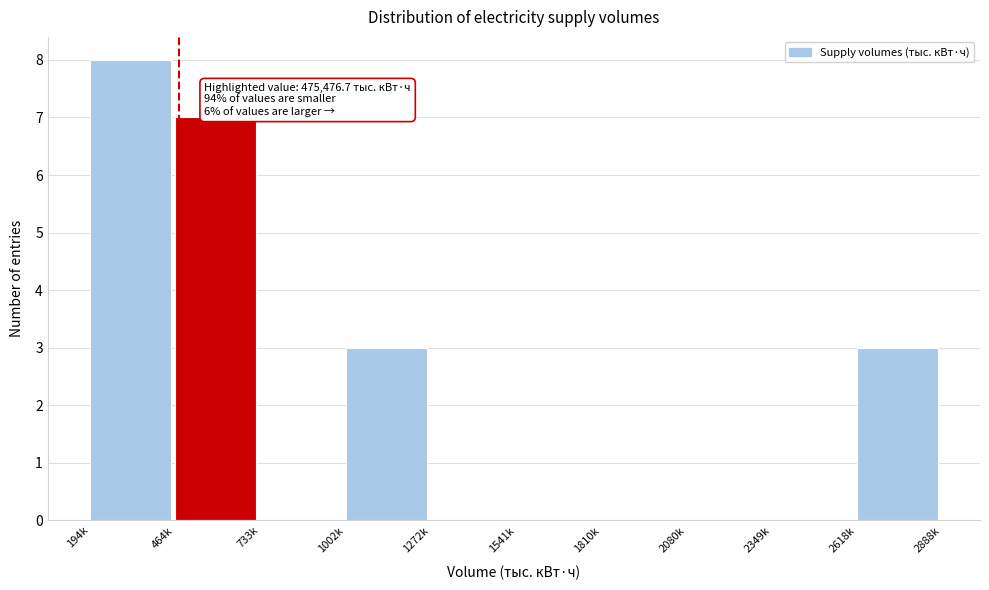

Reading left to right, transcribe all the data shown in this chart.

194k=8	464k=7	733k=0	1002k=3	1272k=0	1541k=0	1810k=0	2080k=0	2349k=0	2618k=3